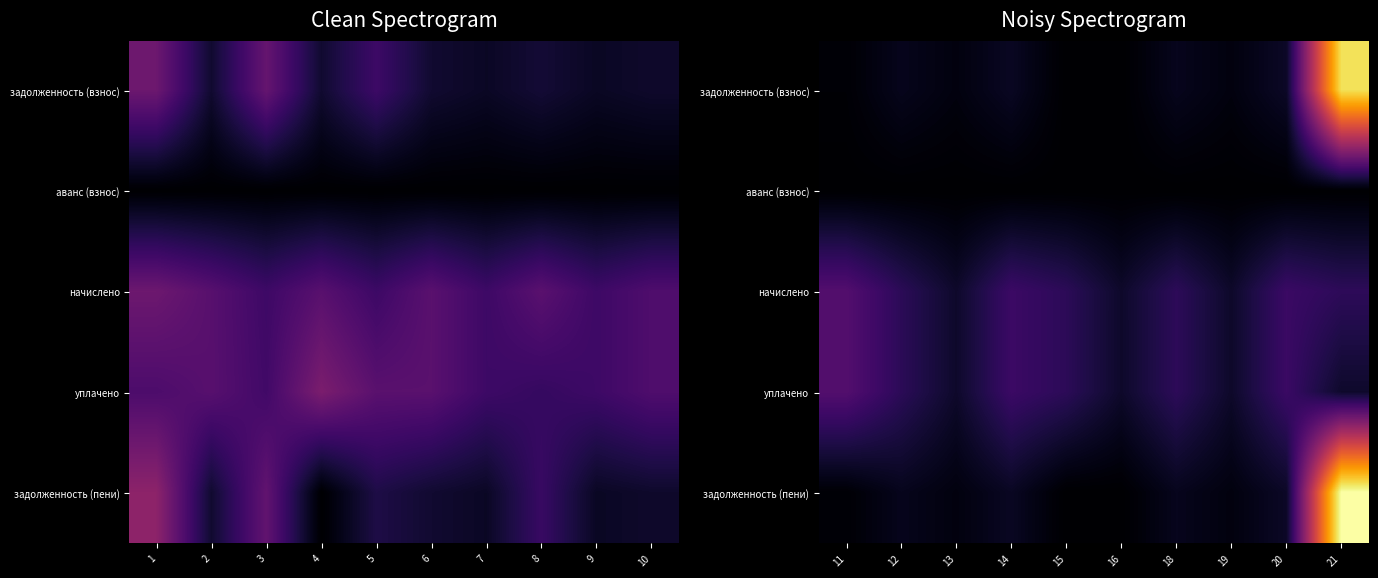

Is the value of аванс (взнос) at 16 greater than the value of начислено at 16?

No